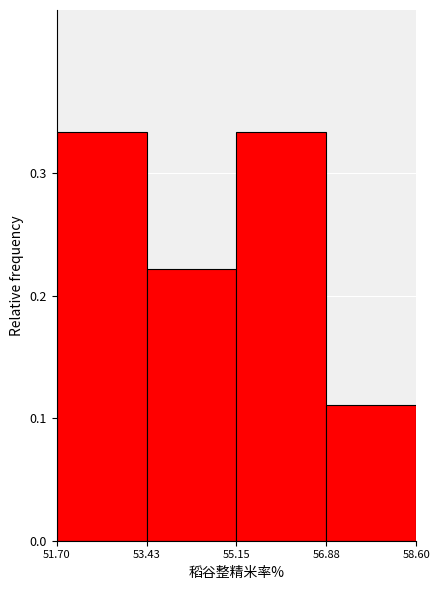

Reading left to right, transcribe this chart: for each bar, give the range it covers on the x-axis and its height. The values are not printed on the chart, so give them approximately, as read against the axis.

51.70 to 53.43: 0.33
53.43 to 55.15: 0.22
55.15 to 56.88: 0.33
56.88 to 58.60: 0.11